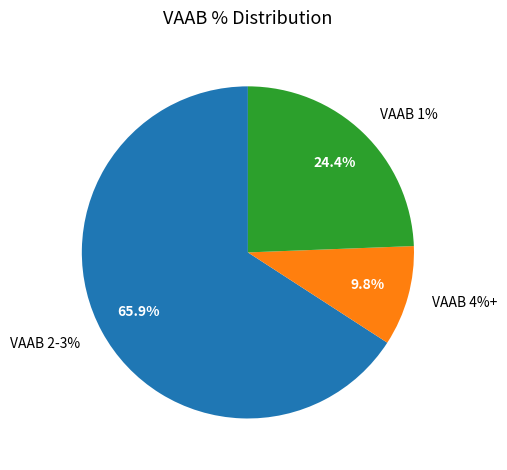

Is it true that 4 is 13% of the pie?

False